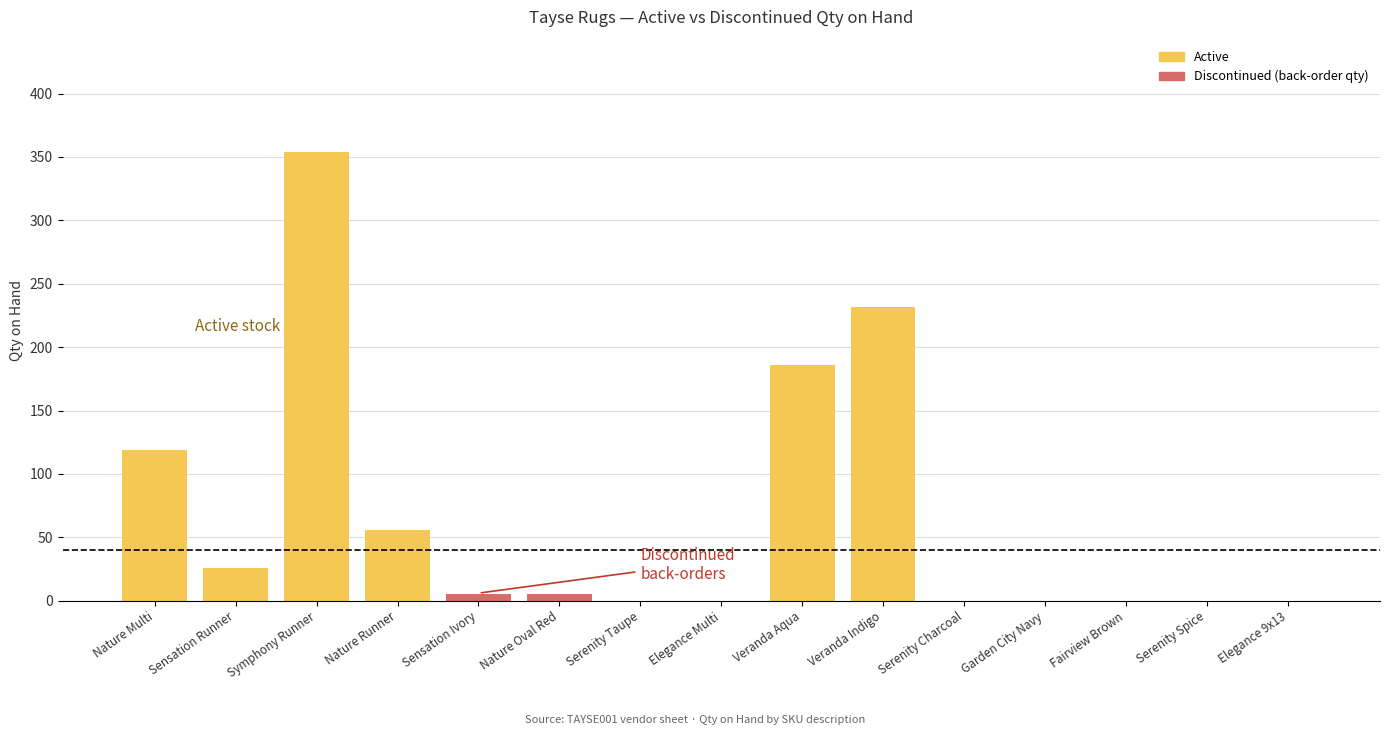

Are the bars horizontal?

No